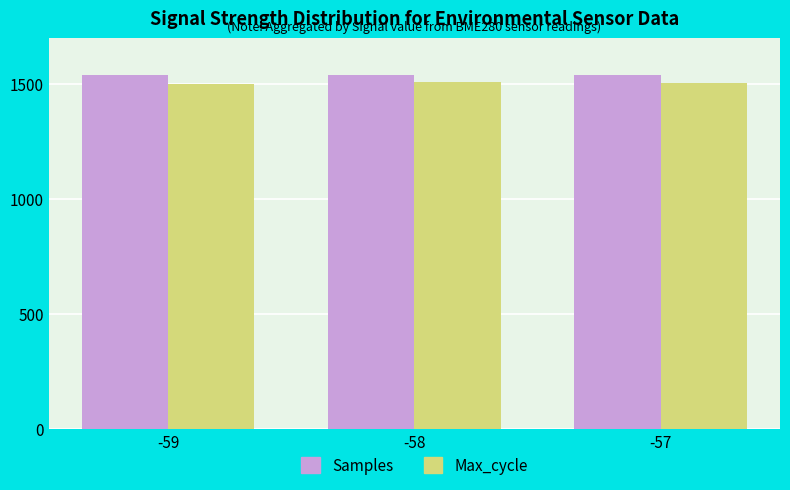

How many distinct data groups are displayed?

2